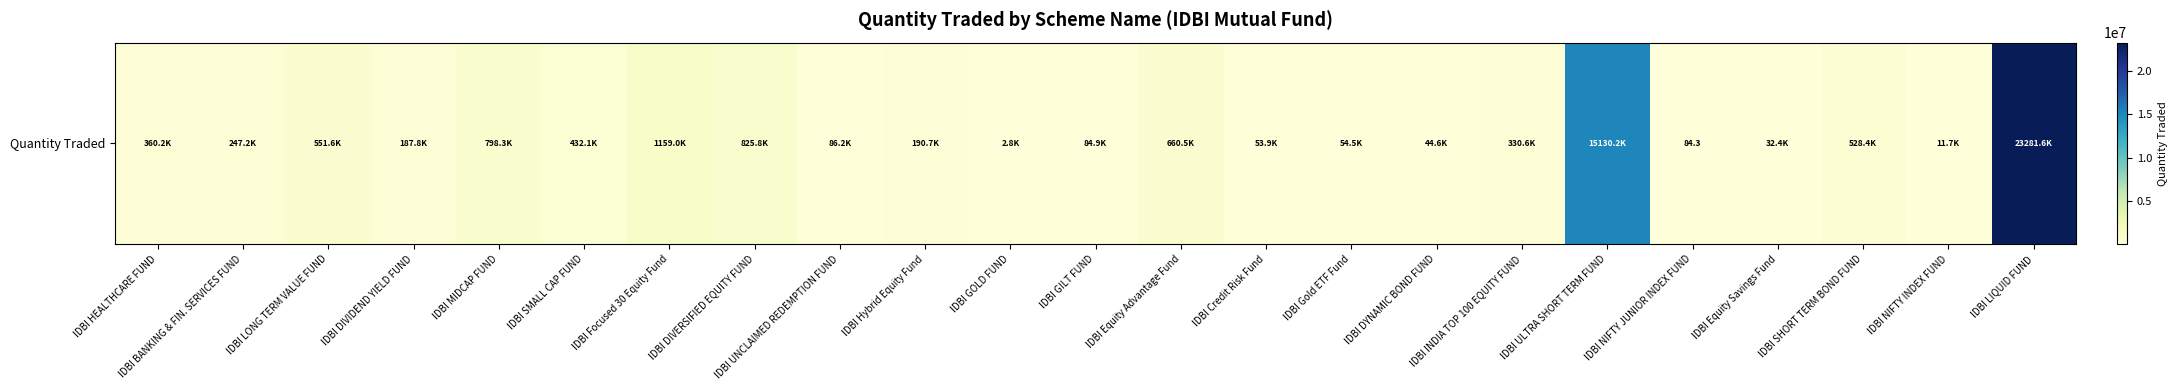

Rank the categories by value from highest to lowest.

IDBI LIQUID FUND, IDBI ULTRA SHORT TERM FUND, IDBI Focused 30 Equity Fund, IDBI DIVERSIFIED EQUITY FUND, IDBI MIDCAP FUND, IDBI Equity Advantage Fund, IDBI LONG TERM VALUE FUND, IDBI SHORT TERM BOND FUND, IDBI SMALL CAP FUND, IDBI HEALTHCARE FUND, IDBI INDIA TOP 100 EQUITY FUND, IDBI BANKING & FIN. SERVICES FUND, IDBI Hybrid Equity Fund, IDBI DIVIDEND YIELD FUND, IDBI UNCLAIMED REDEMPTION FUND, IDBI GILT FUND, IDBI Gold ETF Fund, IDBI Credit Risk Fund, IDBI DYNAMIC BOND FUND, IDBI Equity Savings Fund, IDBI NIFTY INDEX FUND, IDBI GOLD FUND, IDBI NIFTY JUNIOR INDEX FUND